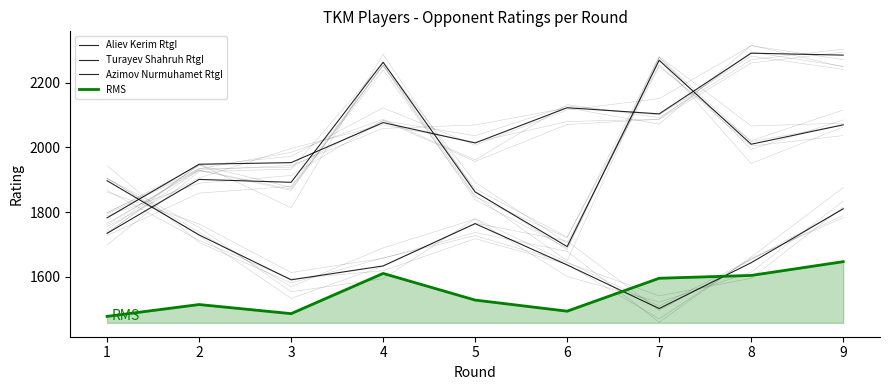

The RMS series shows 1646.2 at 9. True or false?

True